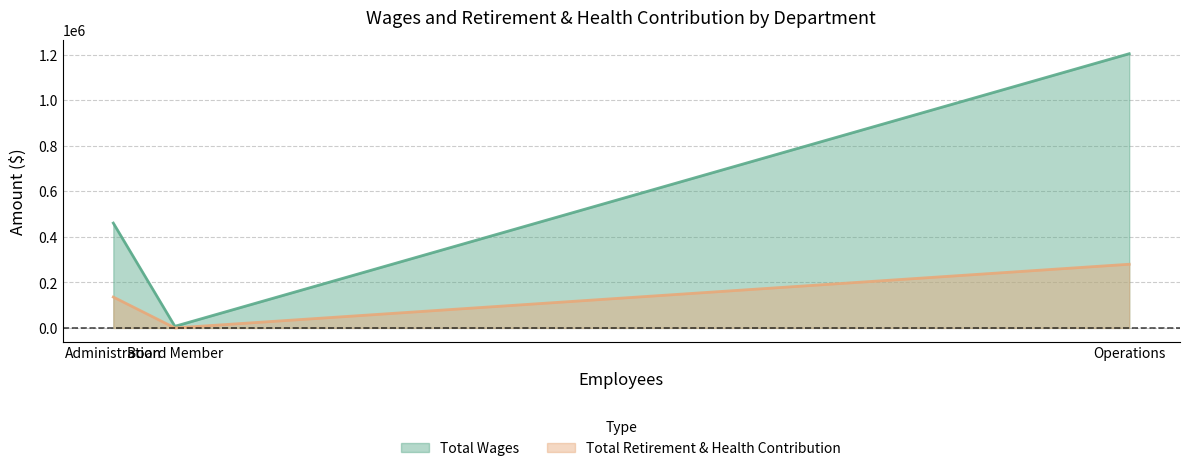

True or false: Total Retirement & Health Contribution has a value of -178263 at Board Member.

False